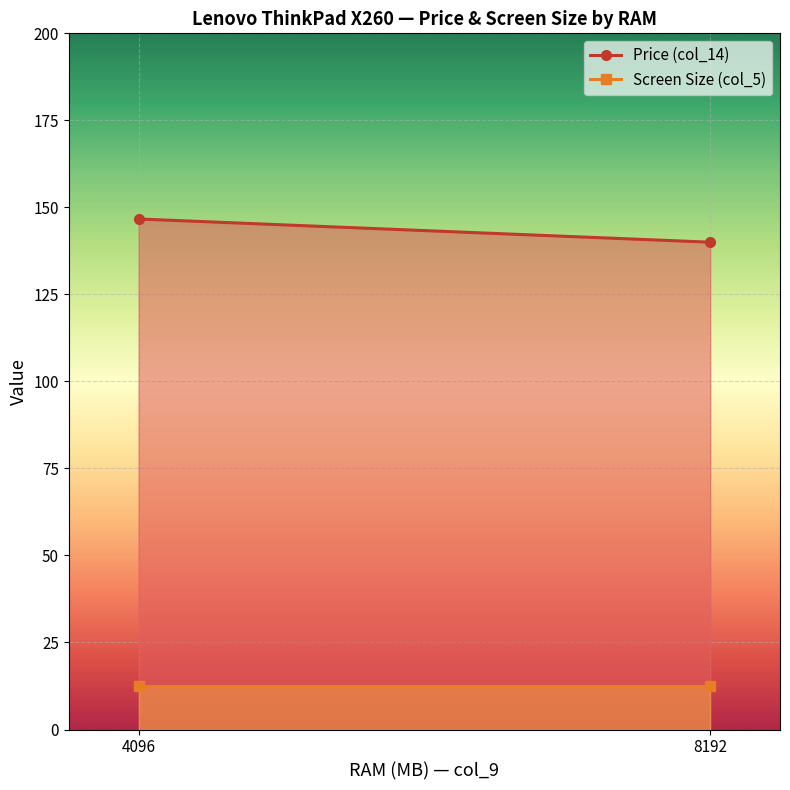

What is the sum of the Price (col_14) values at 4096 and 8192?

286.7